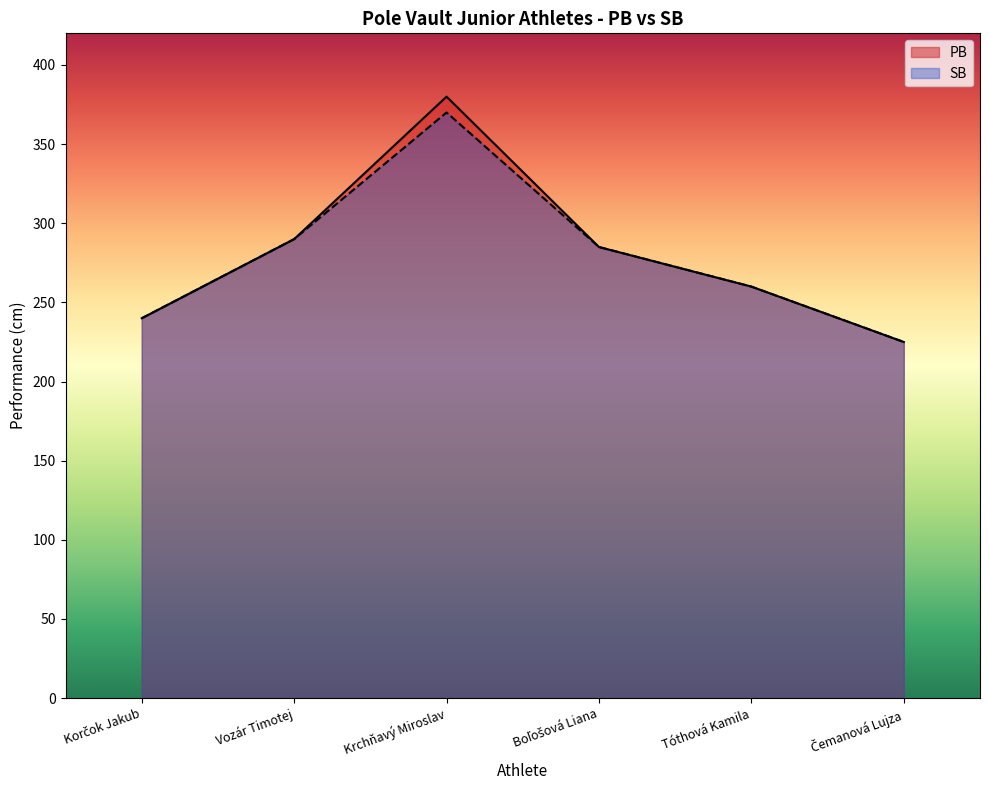

Which category has the lowest value in the SB series?

Čemanová Lujza